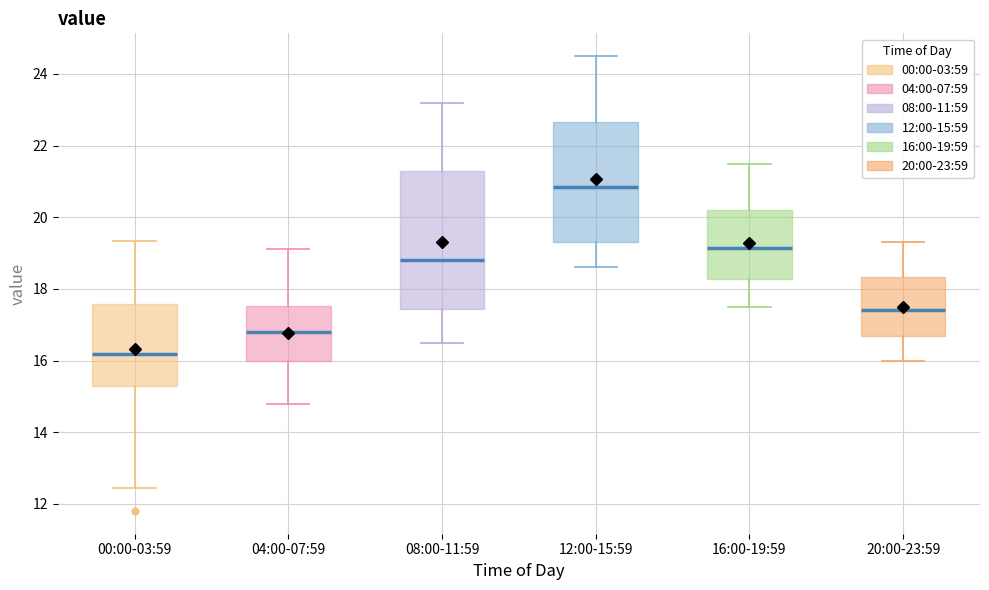

Which box's median line is the highest?

12:00-15:59